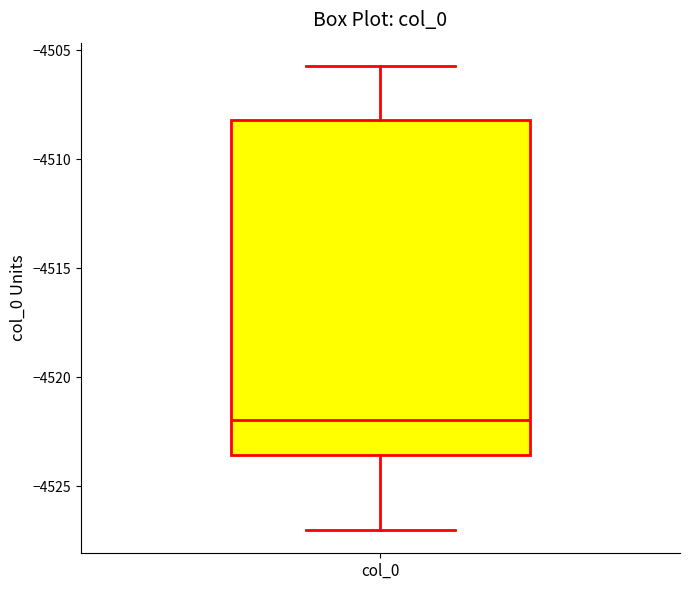

Where does the lower whisker of the box for col_0 end on the y-axis? The values are not printed on the chart, so give them approximately, as read against the axis.

-4527.0